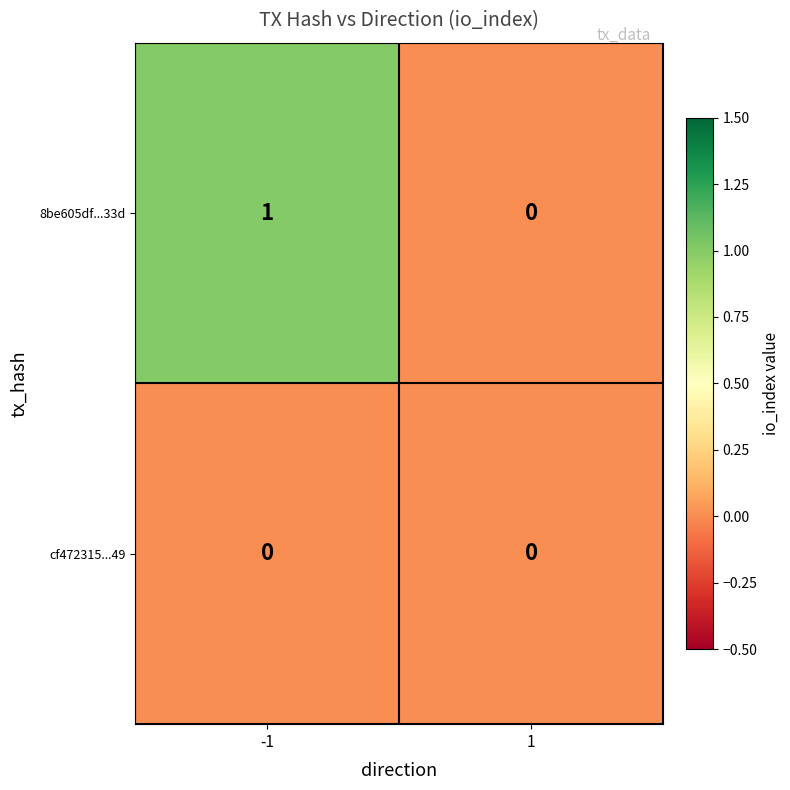

List the series in order of their peak value, lowest first.

cf472315...49, 8be605df...33d